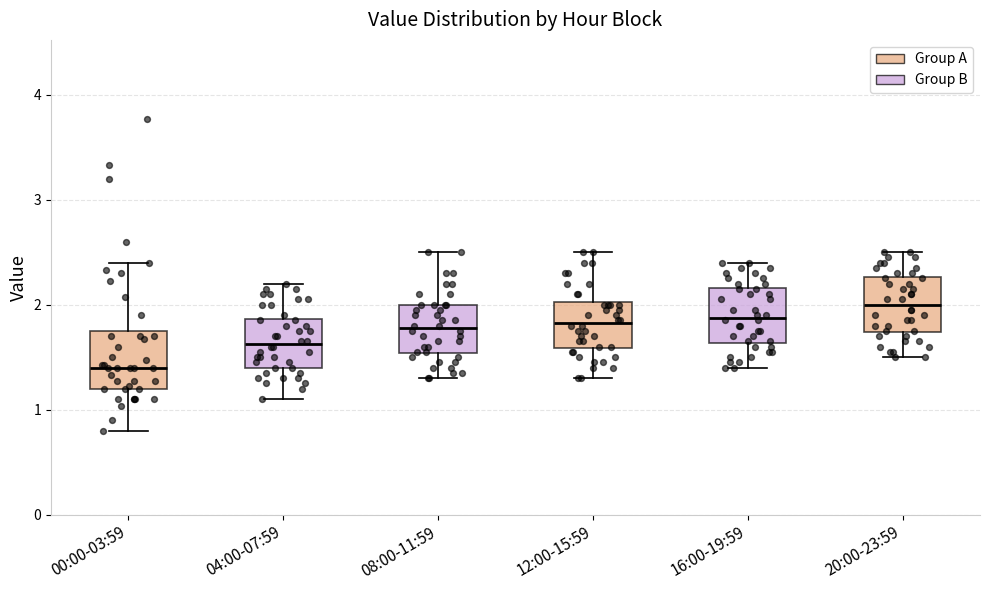

Where does the upper whisker of the box for 12:00-15:59 end on the y-axis? The values are not printed on the chart, so give them approximately, as read against the axis.

2.5